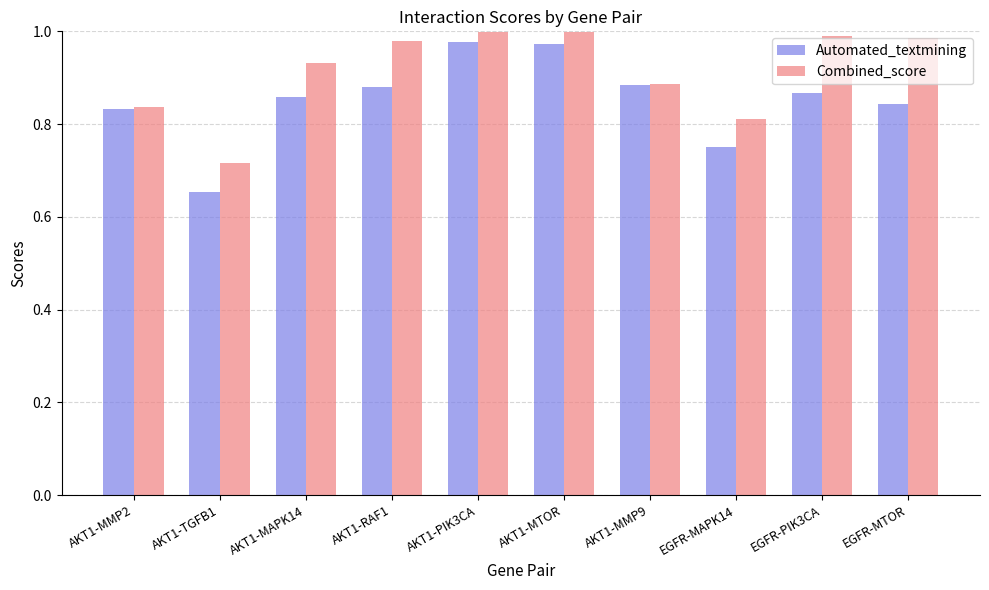

What is the difference between the second highest and minimum values in the Automated_textmining series?

0.3